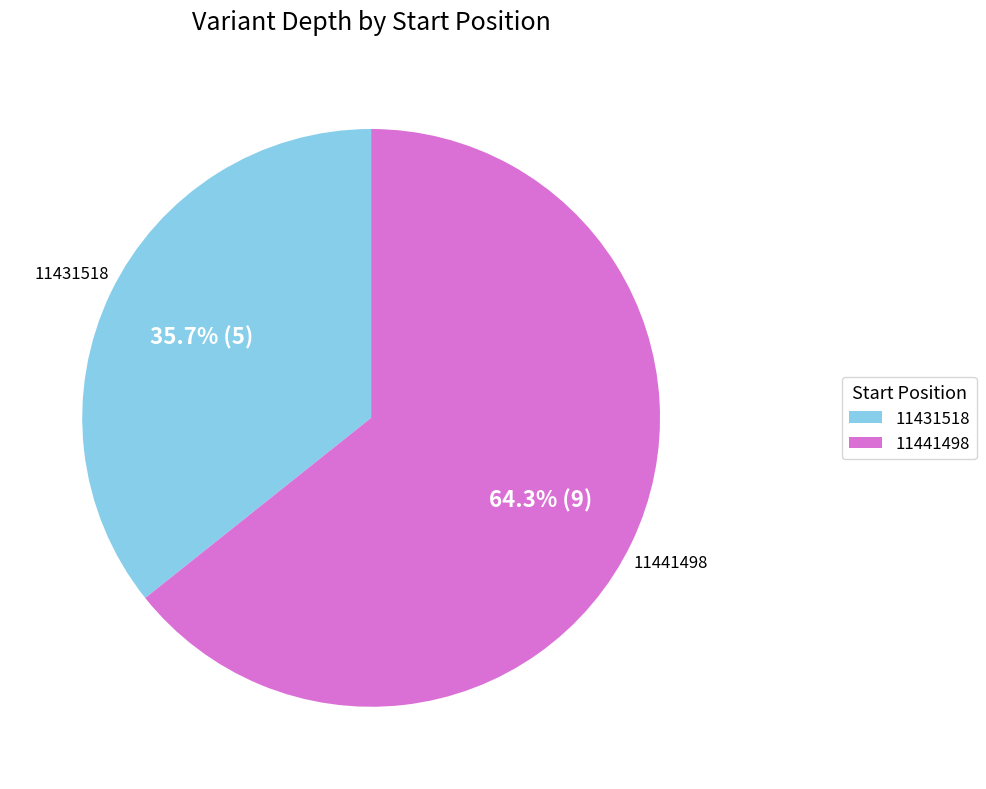

To the nearest percent, what percentage of the pie is 11441498?

64%